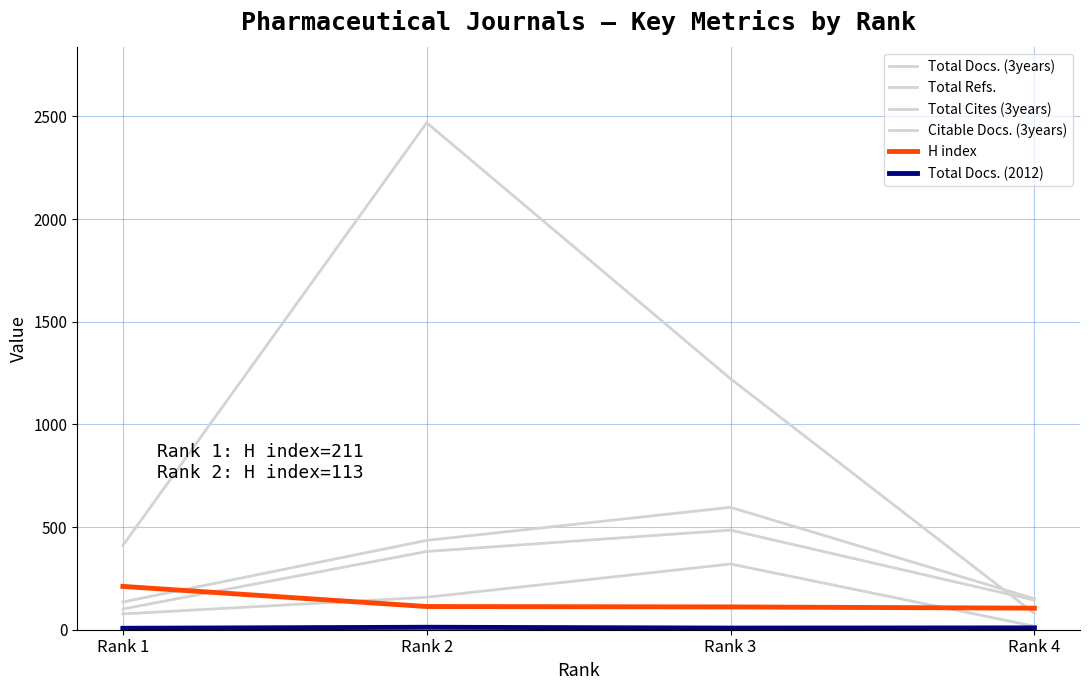

Which series has the largest total across all categories?

Total Cites (3years)